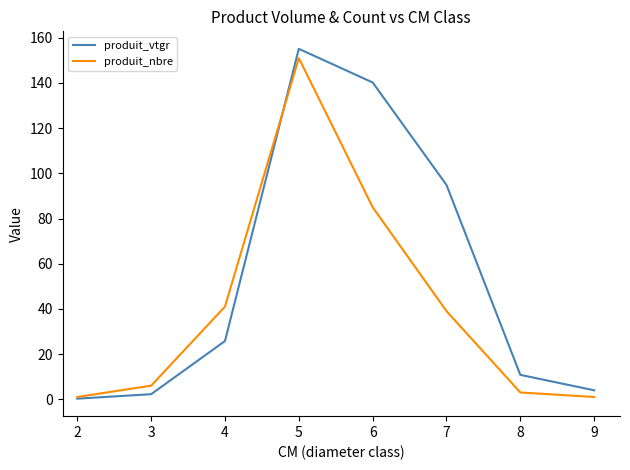

After their last crossing, which series has the higher values: produit_nbre or produit_vtgr?

produit_vtgr